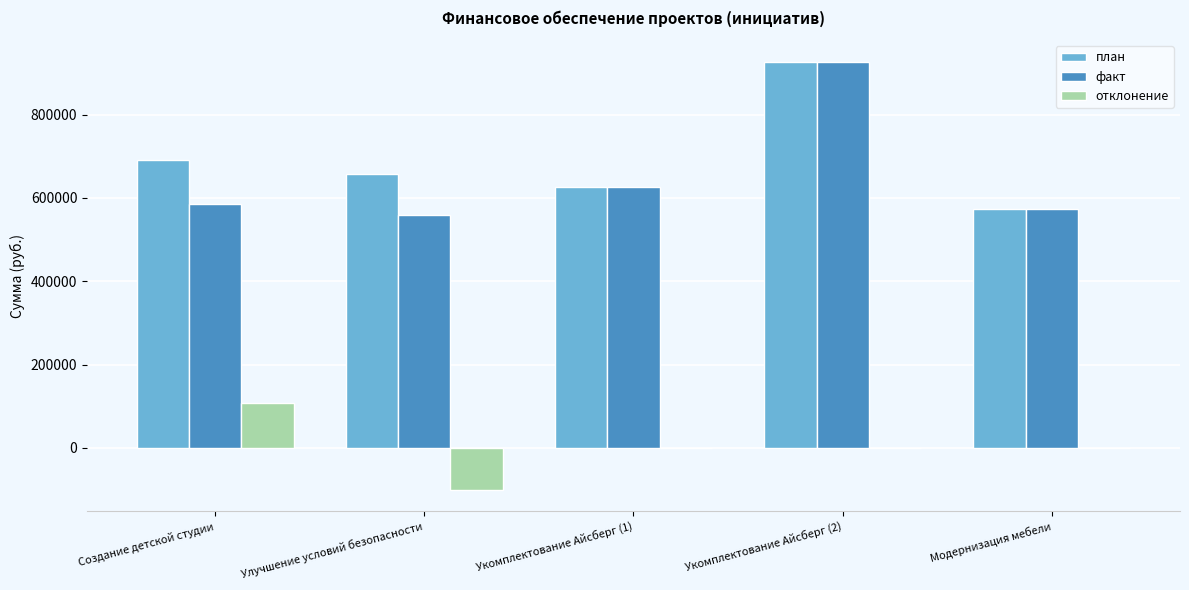

Count the number of data series in this chart.

3